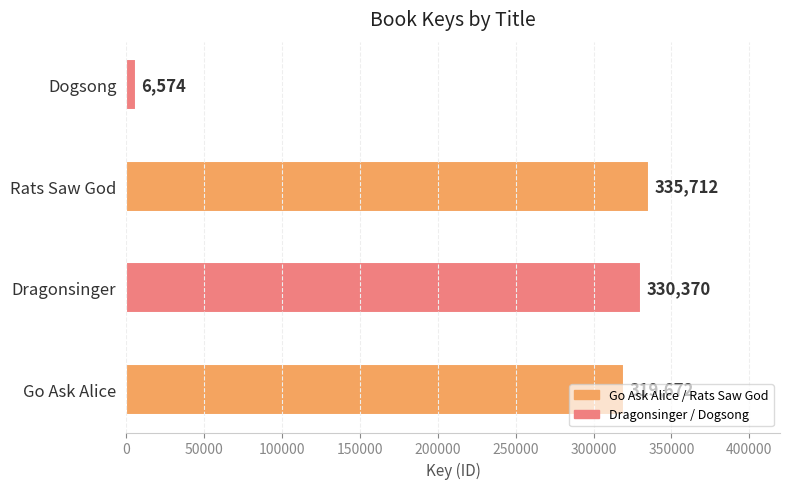

Rank the categories by value from highest to lowest.

Rats Saw God, Dragonsinger, Go Ask Alice, Dogsong